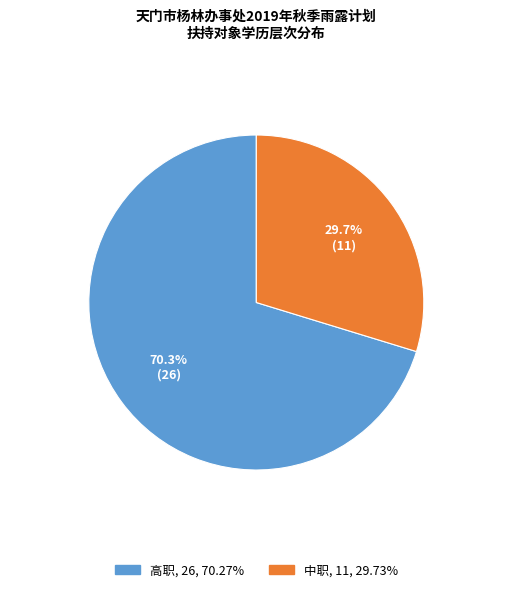

To the nearest percent, what is the difference between the 中职 and 高职 slice percentages?

41%